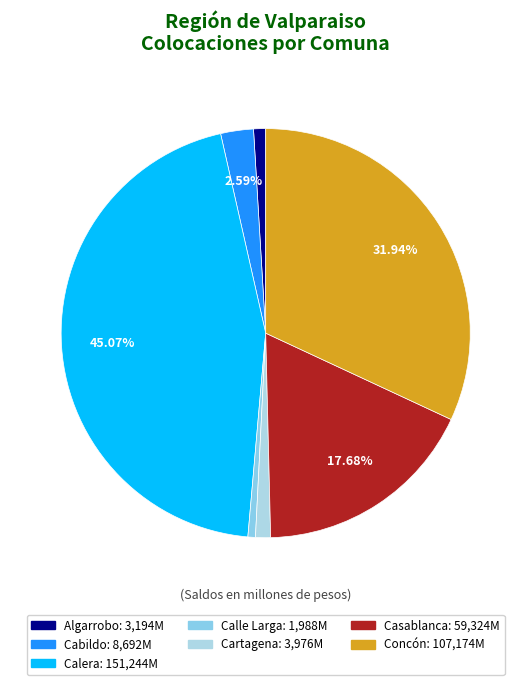

Which slice is the smallest?

Calle Larga